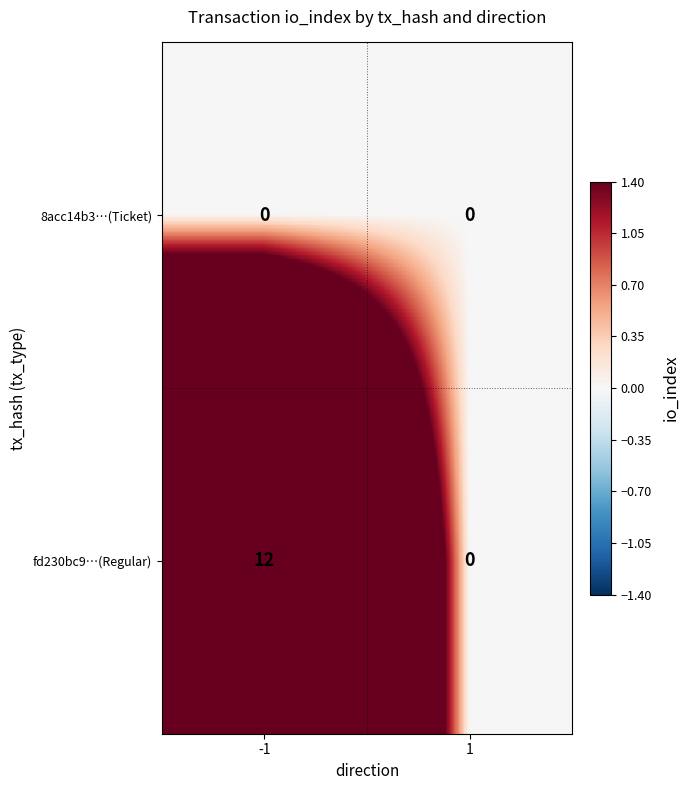

Reading left to right, what are all the values shown in this chart?

8acc14b3…(Ticket): 0	0
fd230bc9…(Regular): 12	0